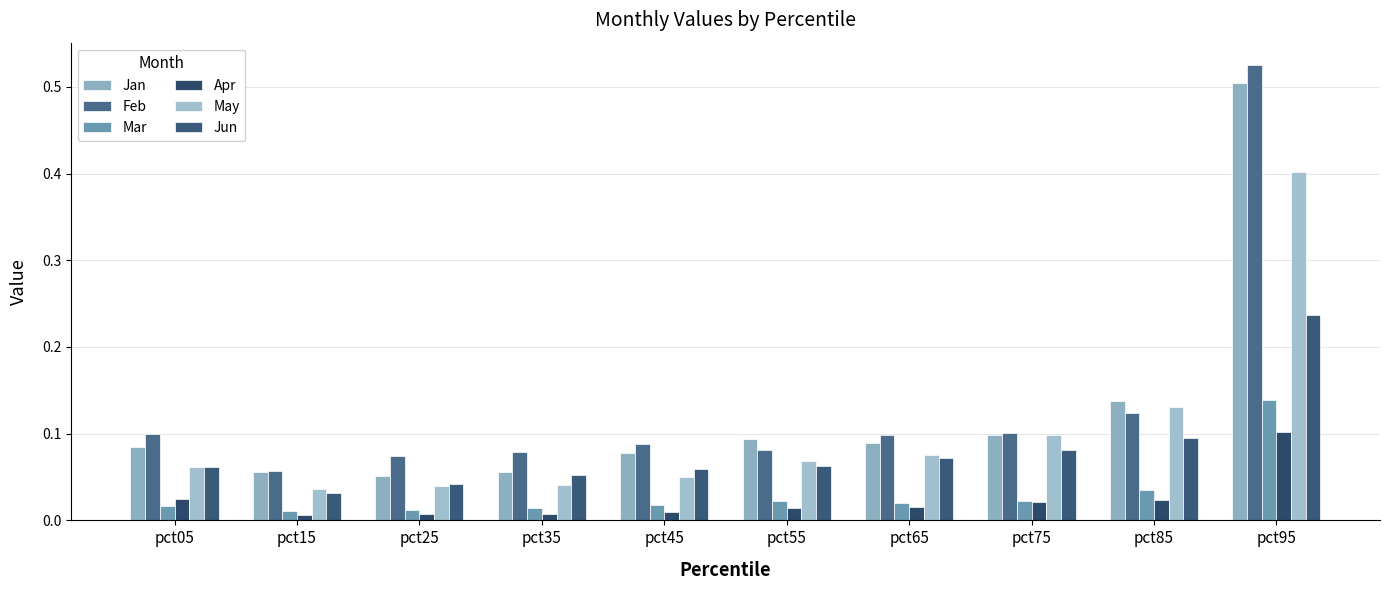

Which has a higher value, pct25 or pct35?

pct35